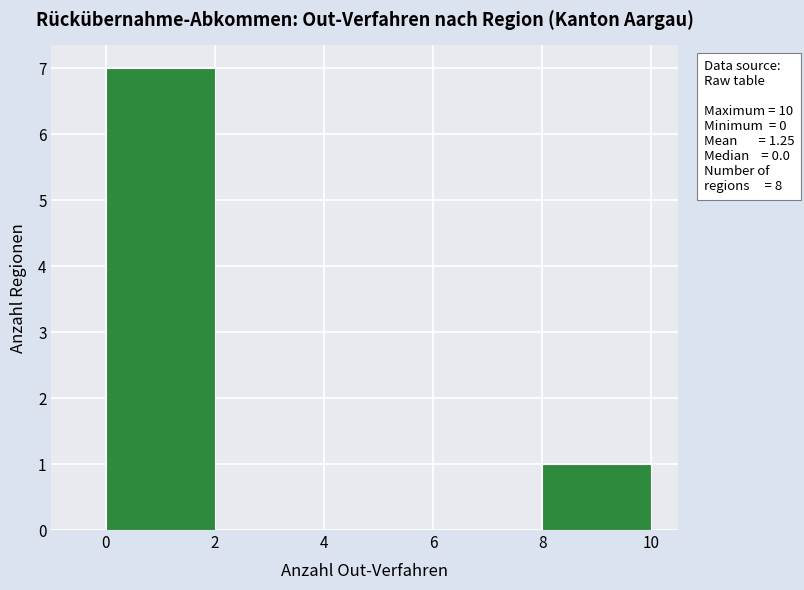

Which range on the x-axis has the tallest bar?

0 to 2